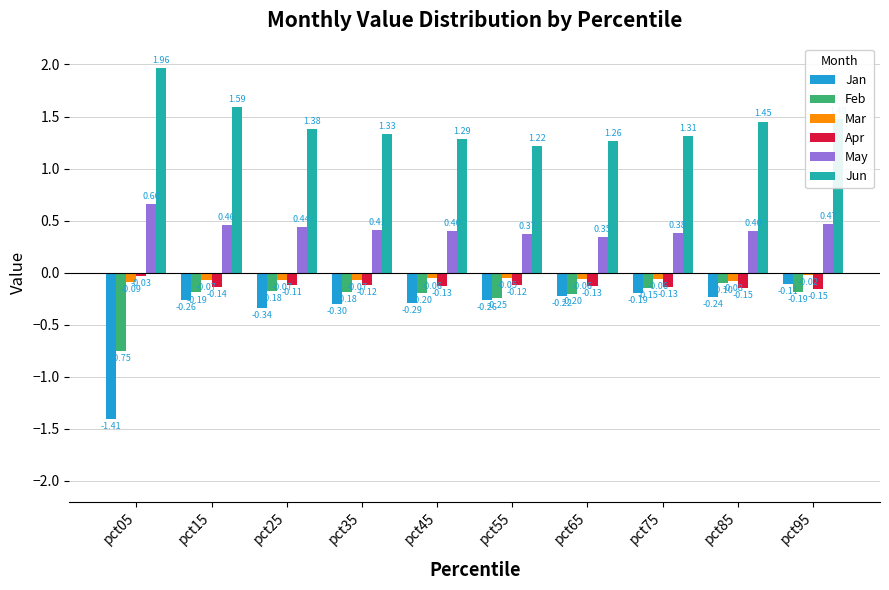

What is the spread (max minus min) of values at pct45?

1.6